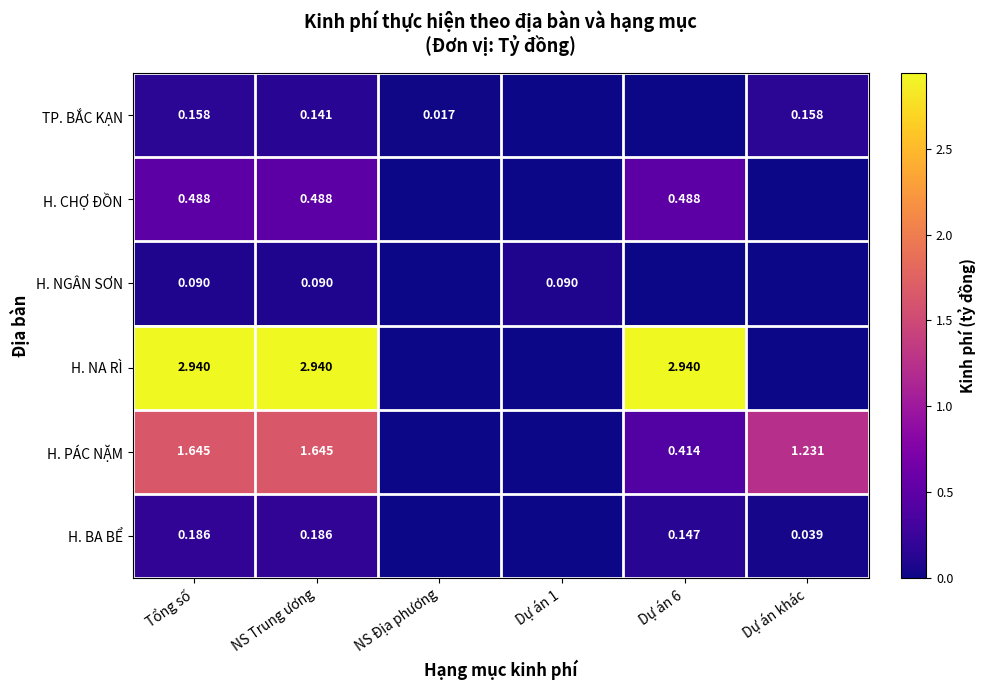

At which category is the sum across all series the highest?

Tổng số